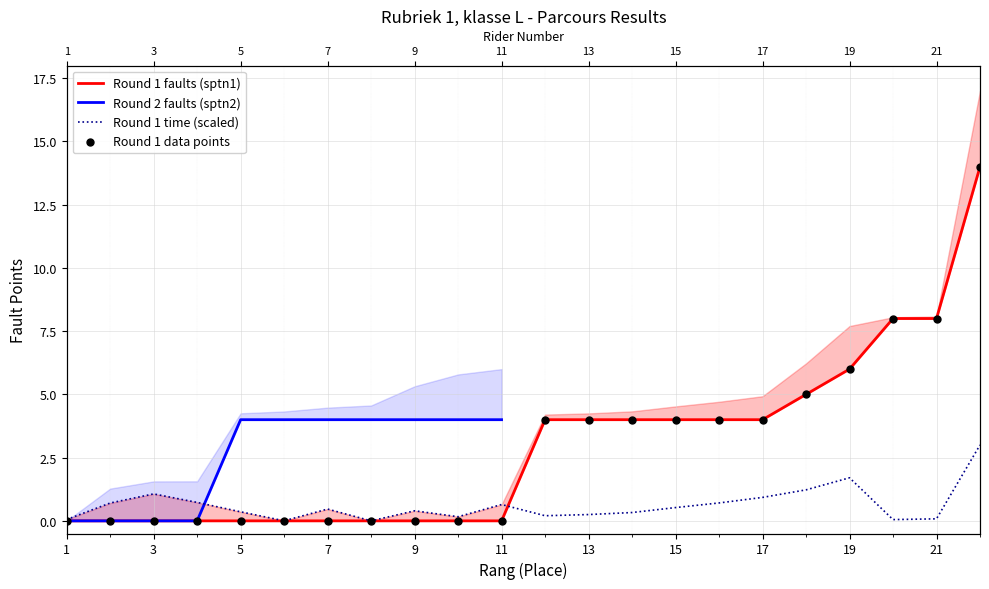

Which series reaches the maximum Y coordinate?

Round 1 faults (sptn1)